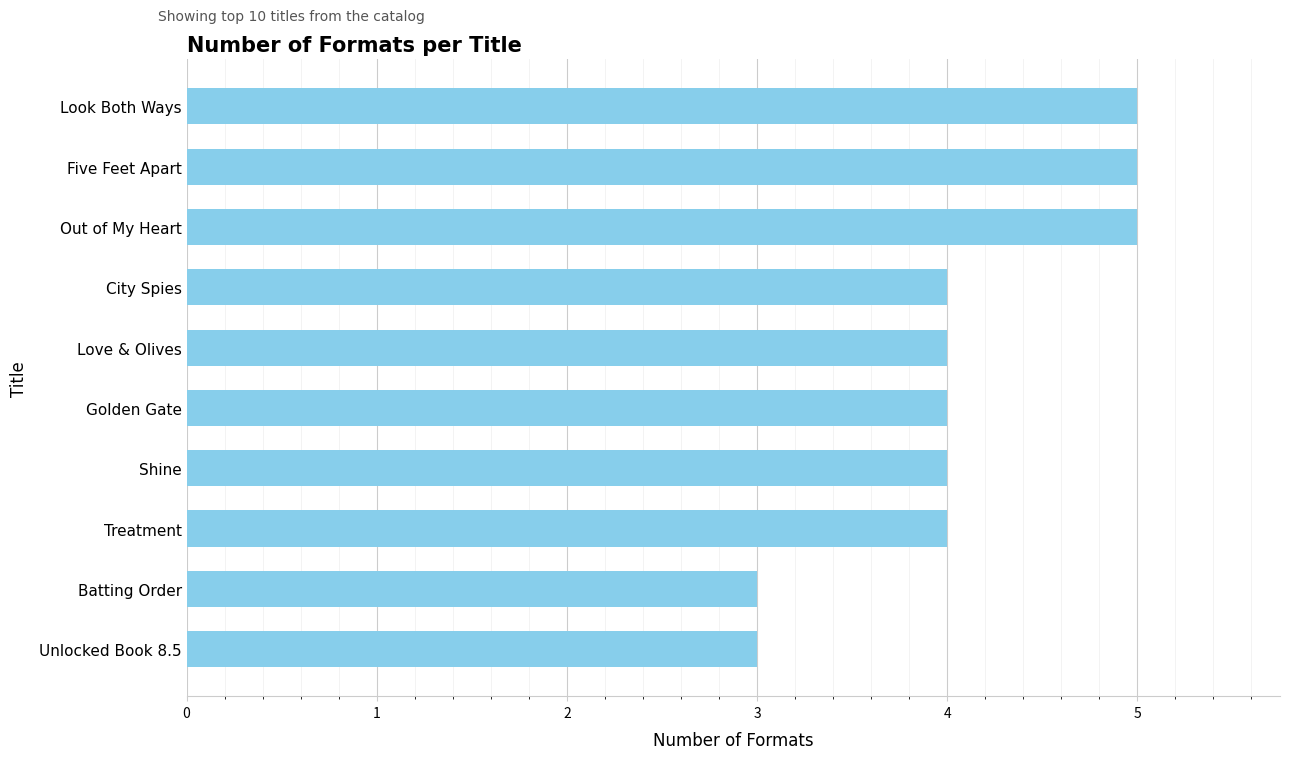

What is the change in value from Treatment to Look Both Ways?

+1